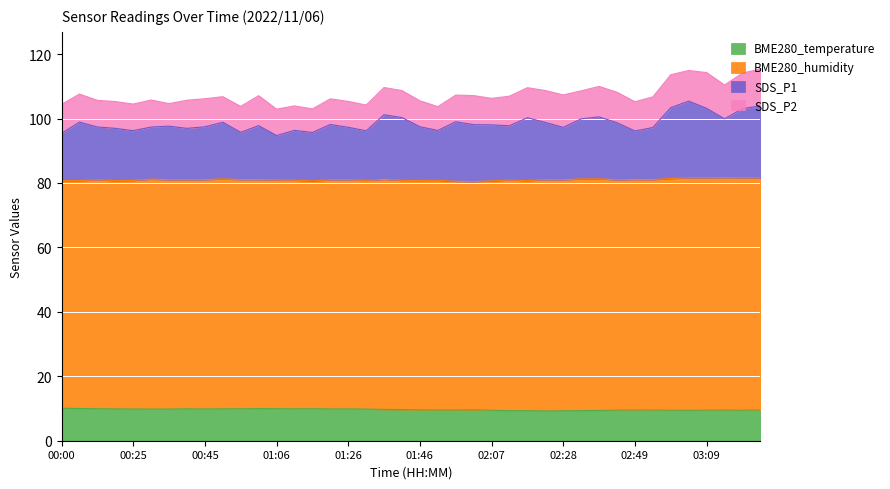

True or false: SDS_P1 and BME280_temperature cross at least once.

False